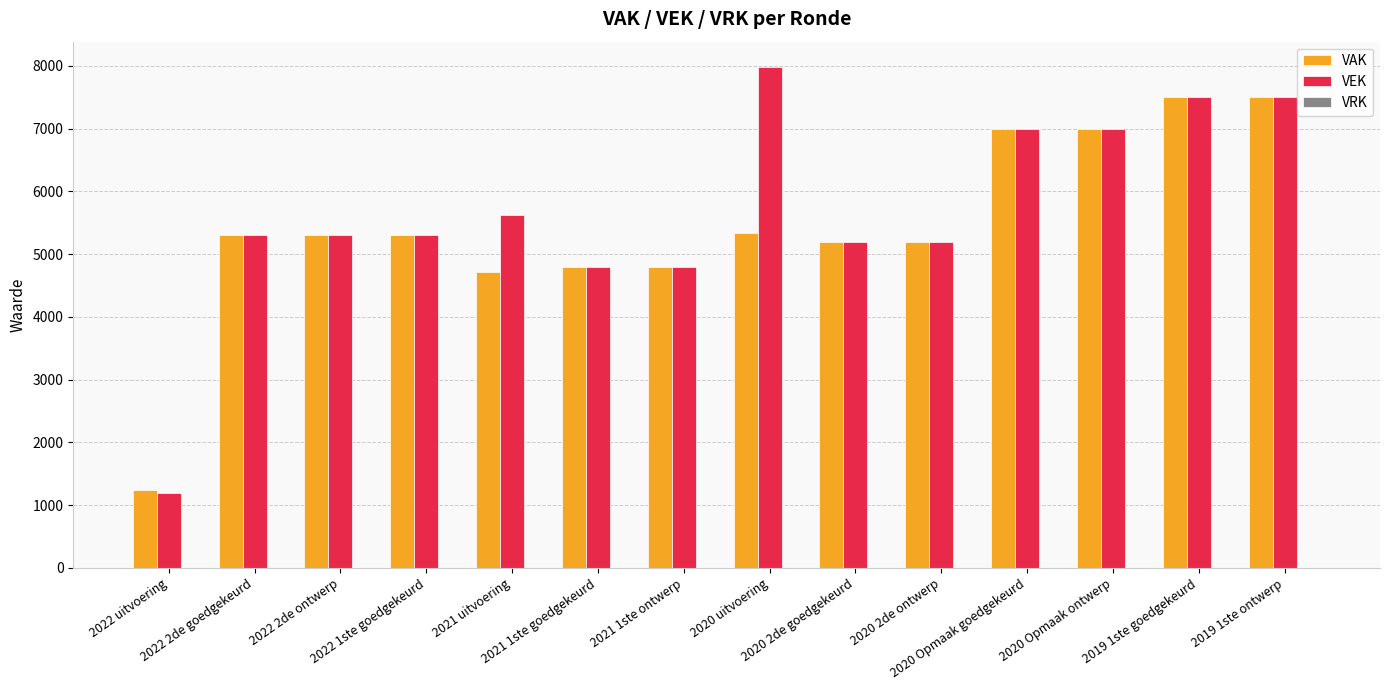

At how many categories does at least one series exceed 3261?

13